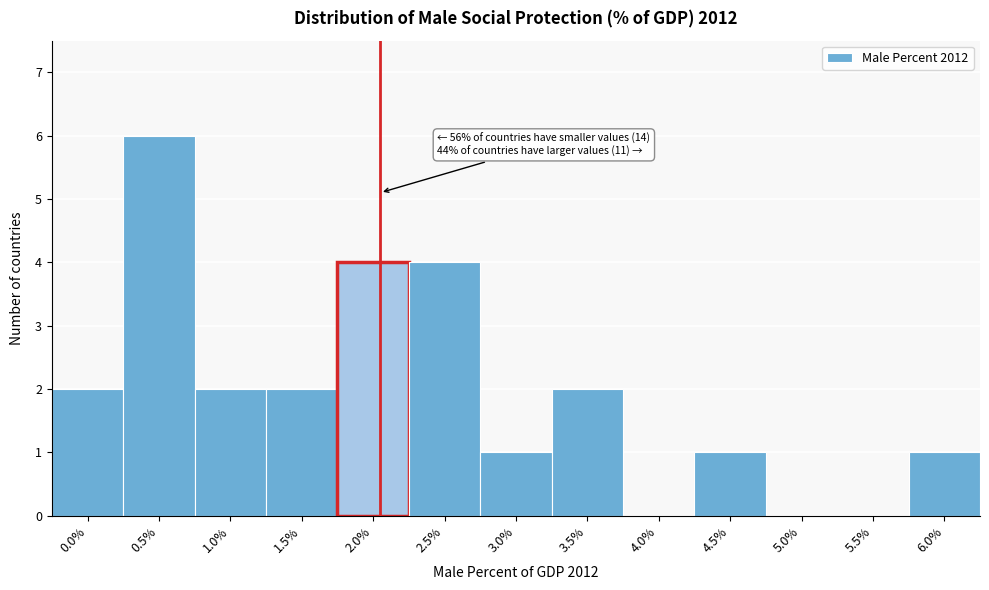

Reading left to right, what are all the values shown in this chart?

0.0%=2	0.5%=6	1.0%=2	1.5%=2	2.0%=4	2.5%=4	3.0%=1	3.5%=2	4.0%=0	4.5%=1	5.0%=0	5.5%=0	6.0%=1